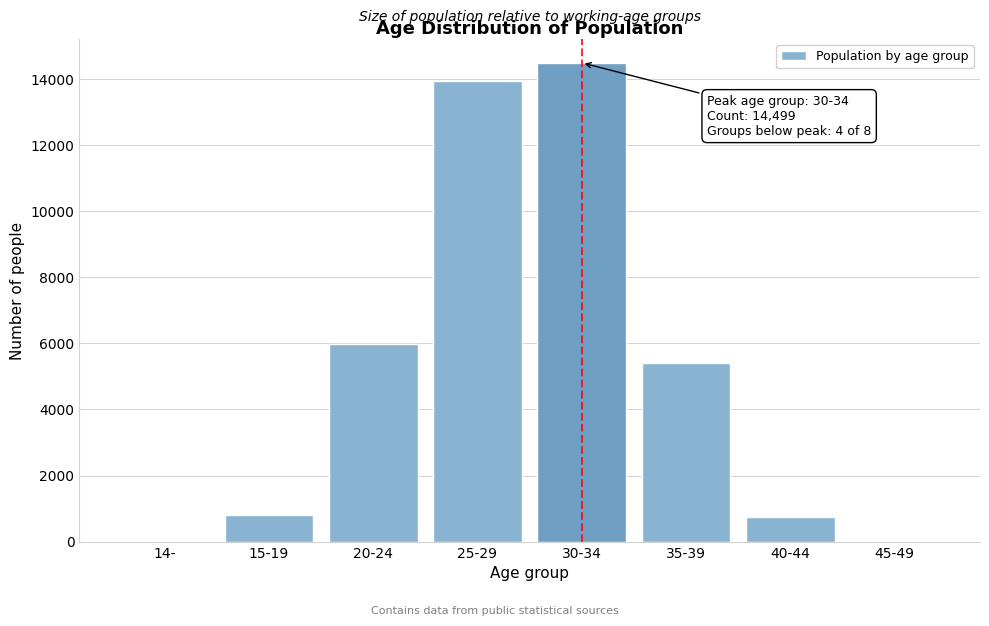

Between 40-44 and 30-34, which is larger?

30-34